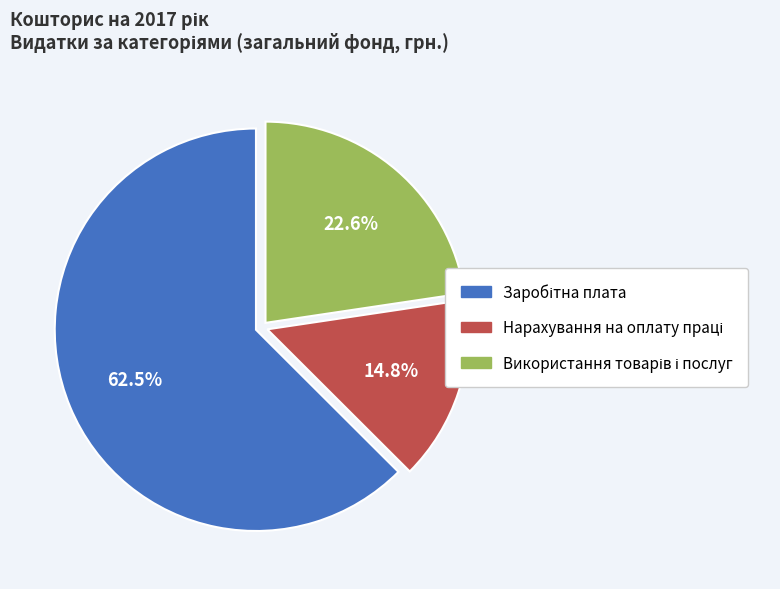

Is there any slice that represents more than half of the pie?

Yes